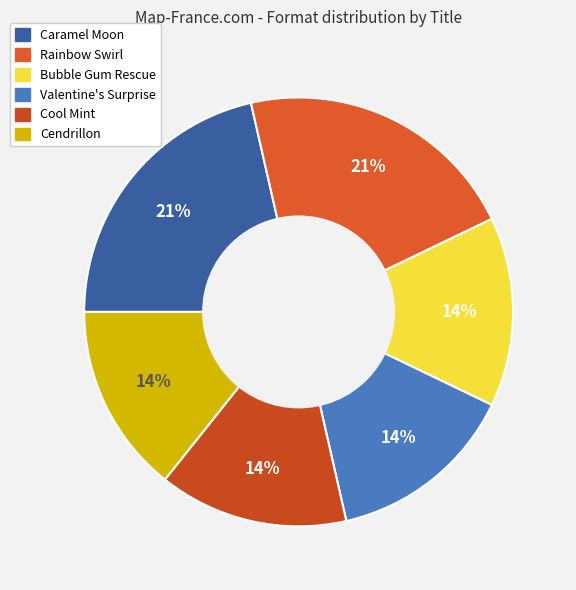

Between Cool Mint and Bubble Gum Rescue, which is larger?

Cool Mint